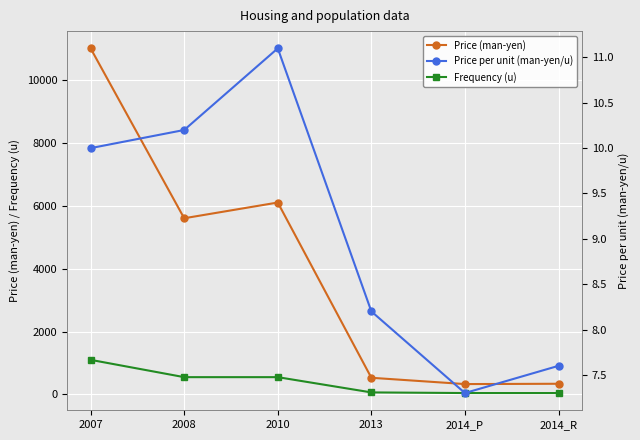

What is the maximum value for Frequency (u)?

1100